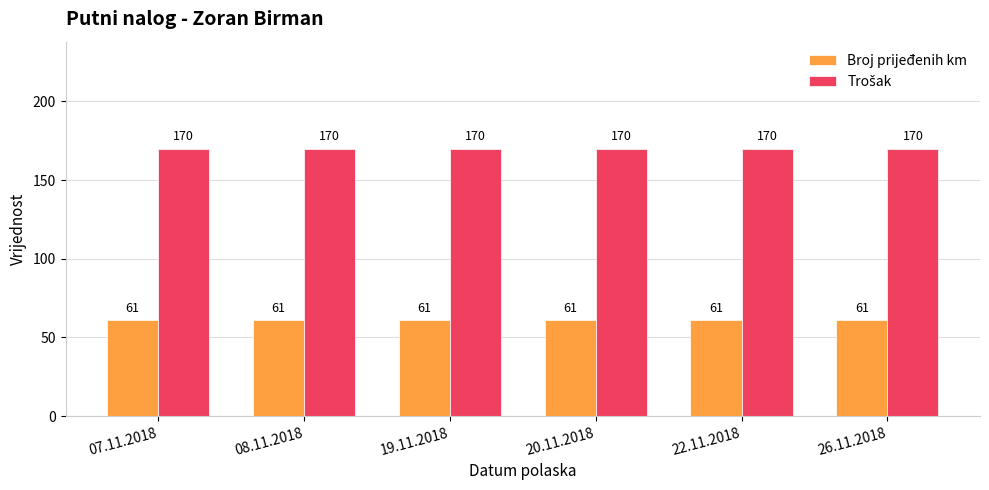

How many bars are there in each group?

2